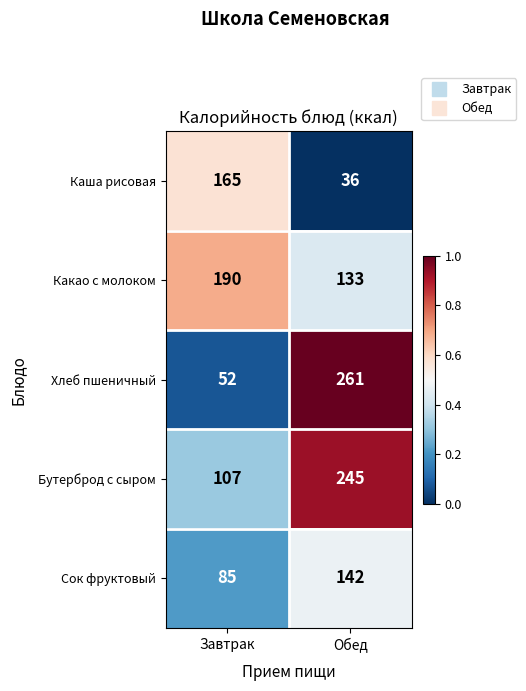

At which category does the chart reach its peak across all series?

Обед